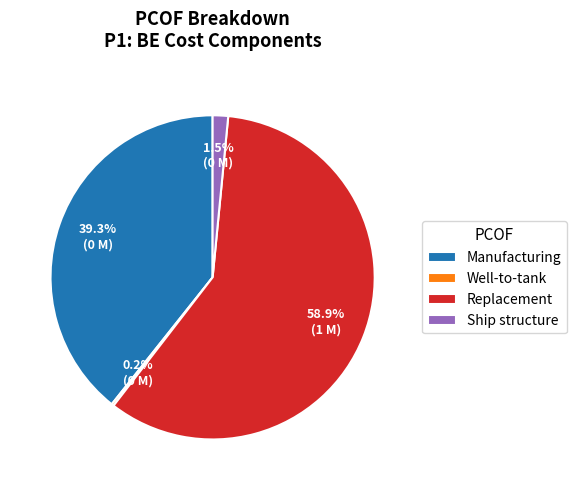

Which category has the biggest portion of the pie?

Replacement